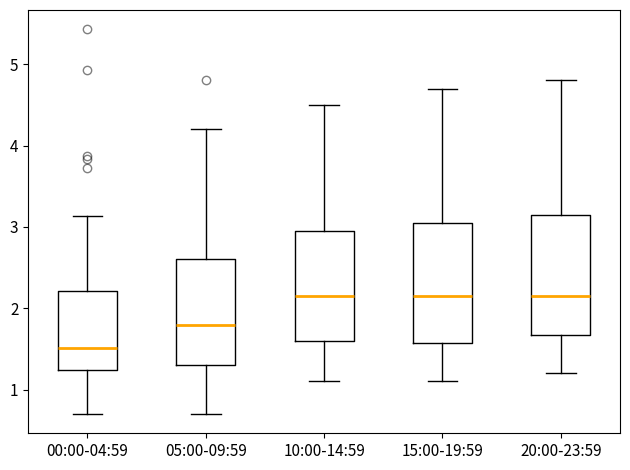

Reading left to right, read every box against the y-axis: the position of its median line, the range the box covers, and the ends of its whiskers. The values are not printed on the chart, so give them approximately, as read against the axis.

00:00-04:59: median 1.5, box 1.2 to 2.2, whiskers 0.7 to 3.1
05:00-09:59: median 1.8, box 1.3 to 2.6, whiskers 0.7 to 4.2
10:00-14:59: median 2.2, box 1.6 to 3.0, whiskers 1.1 to 4.5
15:00-19:59: median 2.2, box 1.6 to 3.1, whiskers 1.1 to 4.7
20:00-23:59: median 2.2, box 1.7 to 3.2, whiskers 1.2 to 4.8